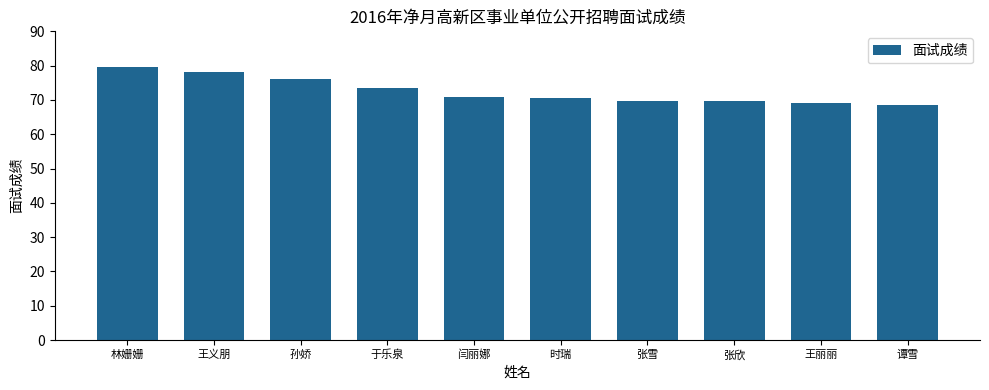

How many data points does each series have?

10